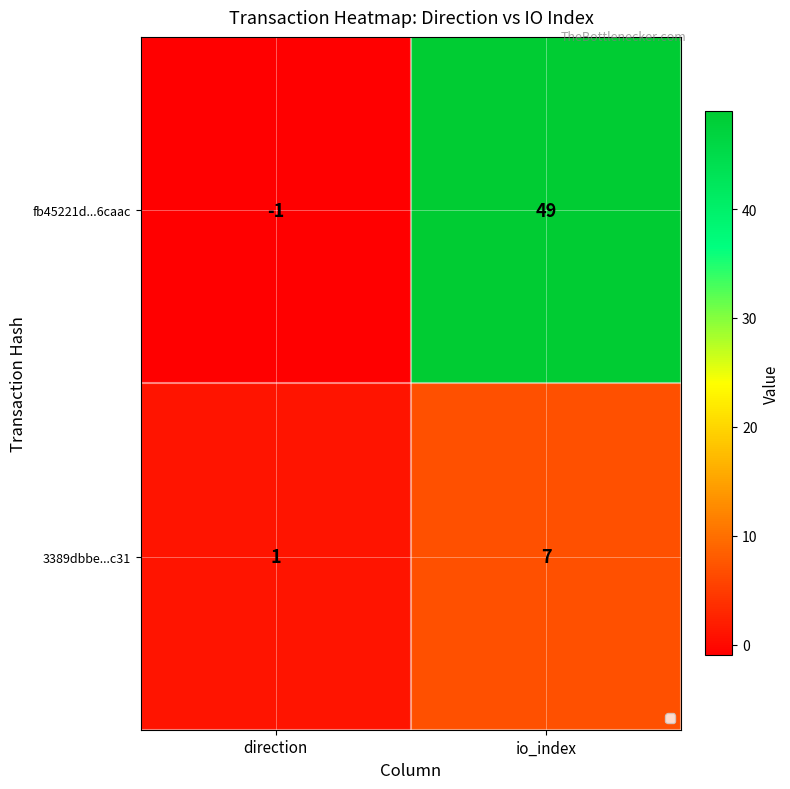

At which label is fb45221d...6caac closest to 24?

direction